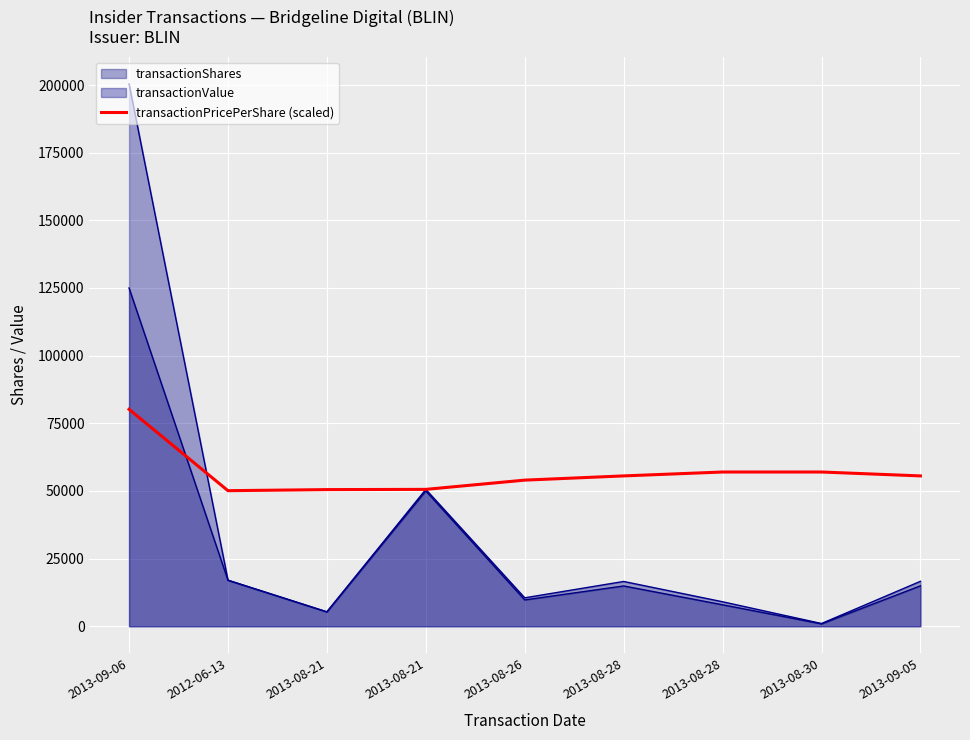

Is it true that the value at 2013-09-06 is 80173.5?

True